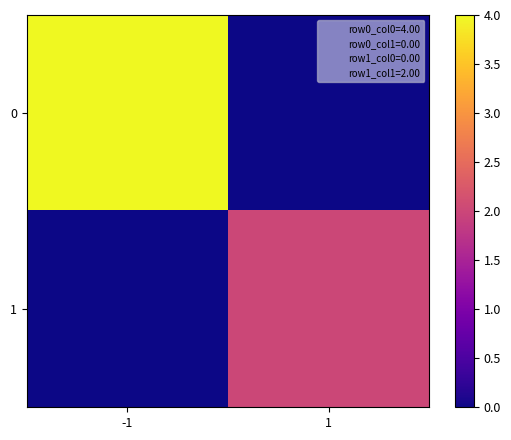

What is the difference between the highest and lowest values at 1?

2